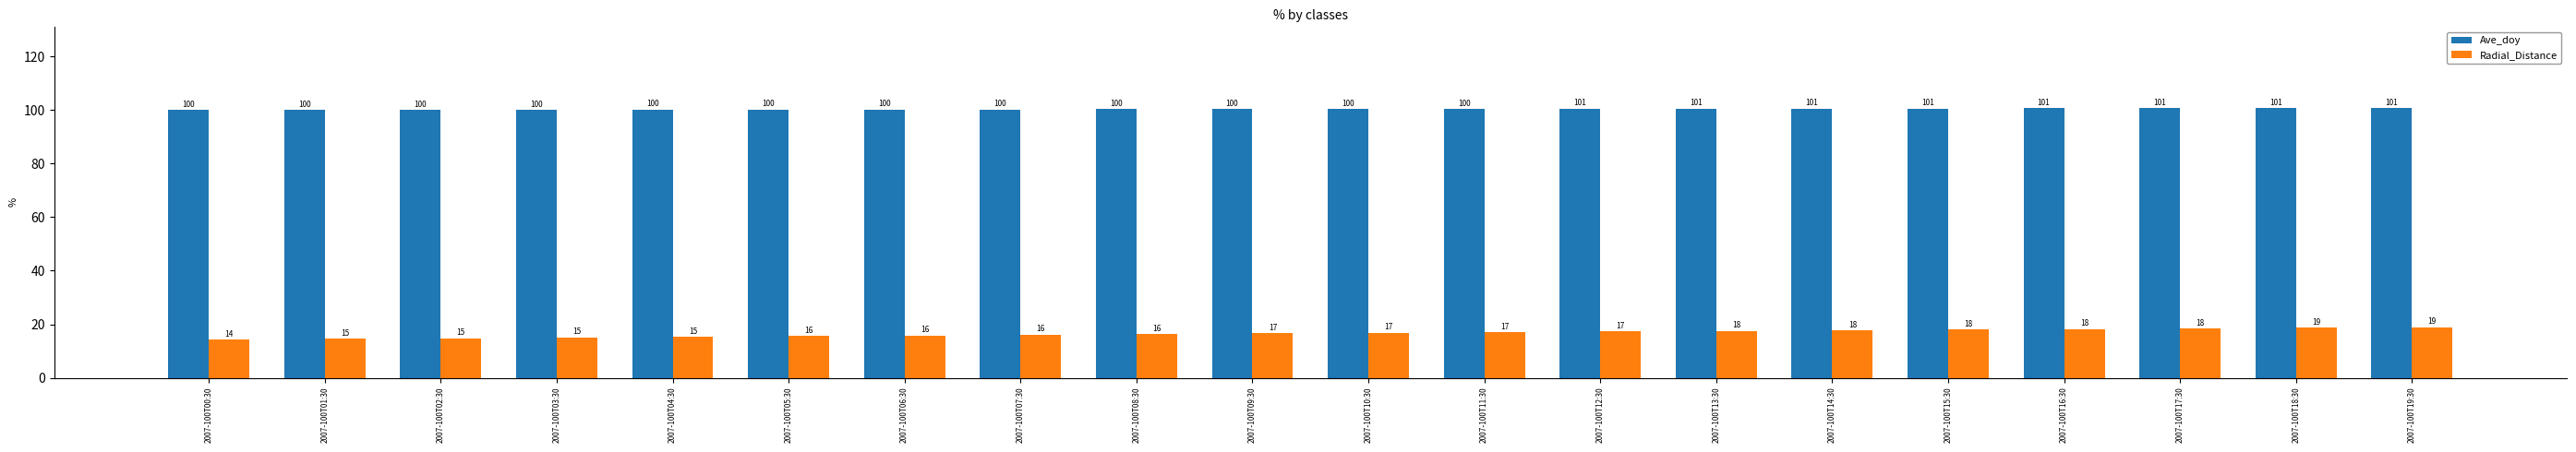

What is the minimum value shown in the chart?

14.3